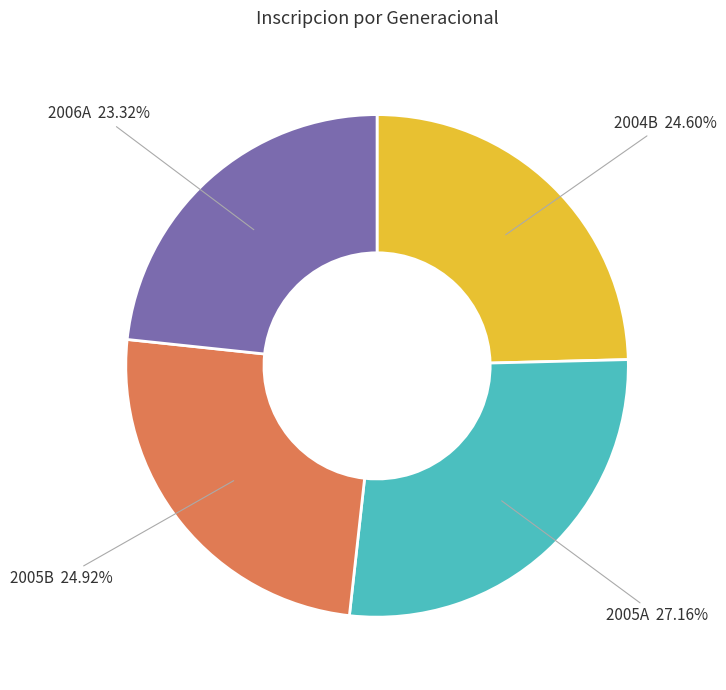

Which slice is the smallest?

2006A